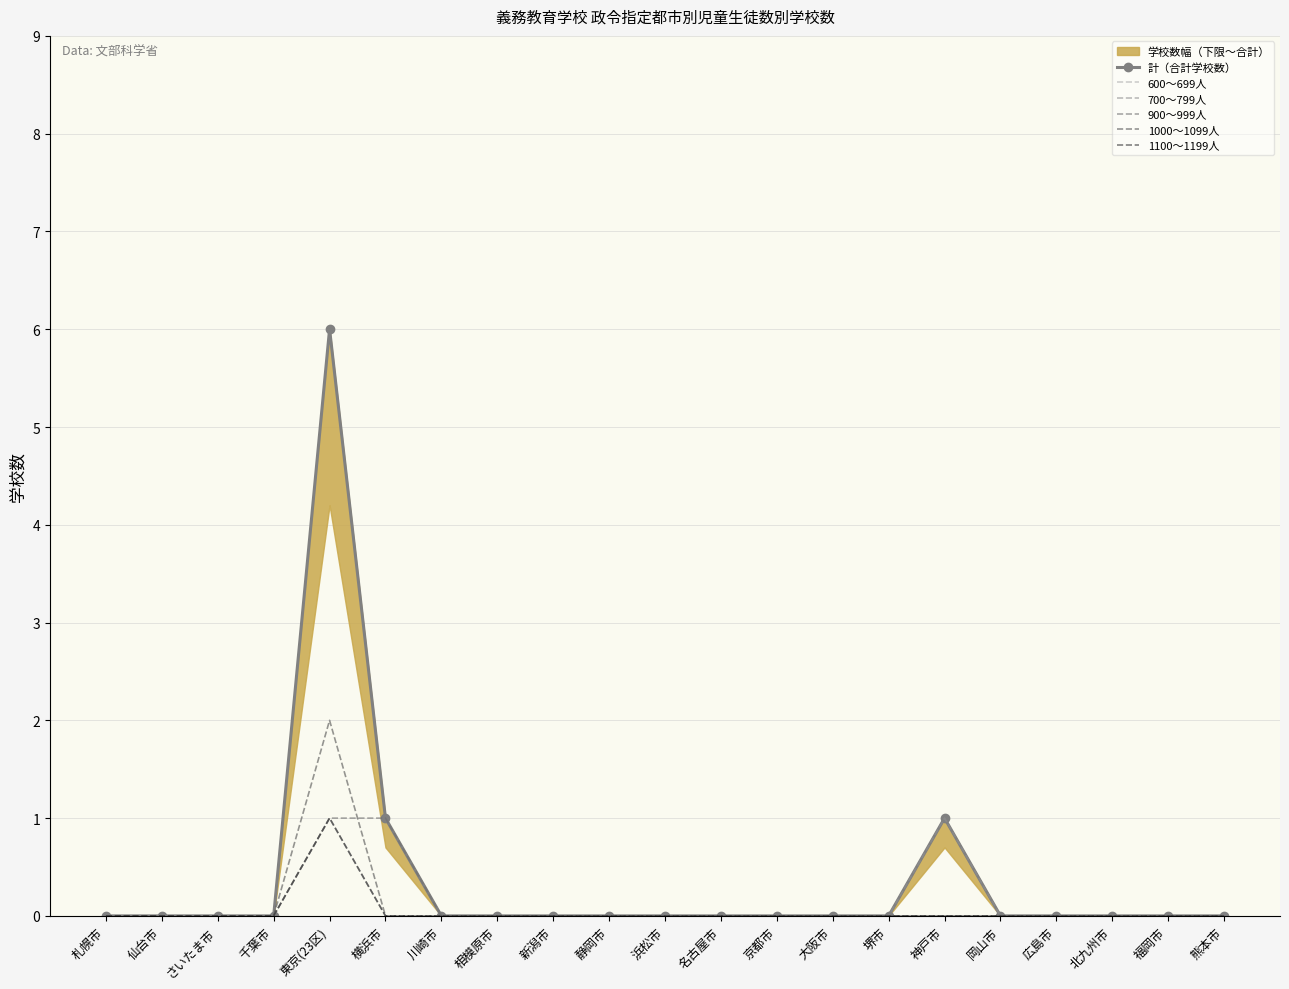

True or false: 700～799人 and 600～699人 intersect in this chart.

False